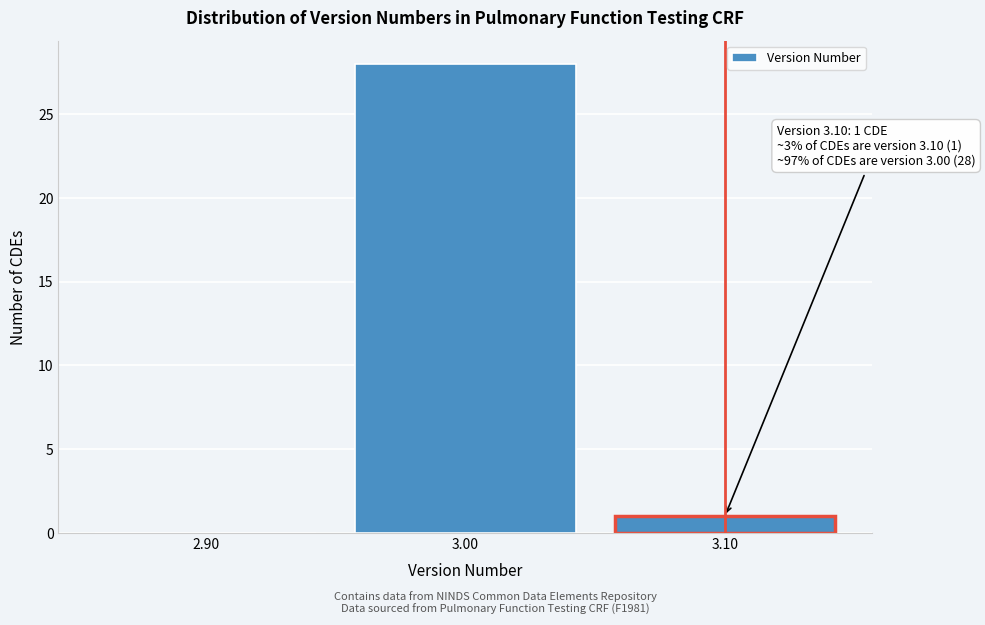

Over which range of the x-axis is the bar tallest?

2.95 to 3.05